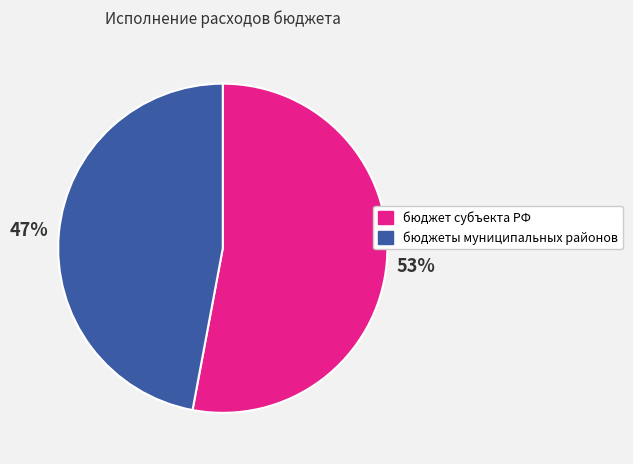

What is the ratio of the value at бюджет субъекта РФ to the value at бюджеты муниципальных районов?

1.1